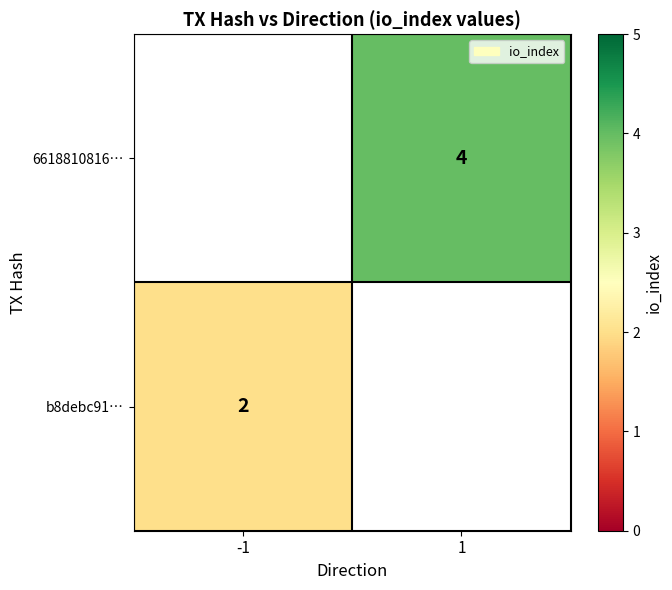

The b8debc91… series shows 1 at -1. True or false?

False